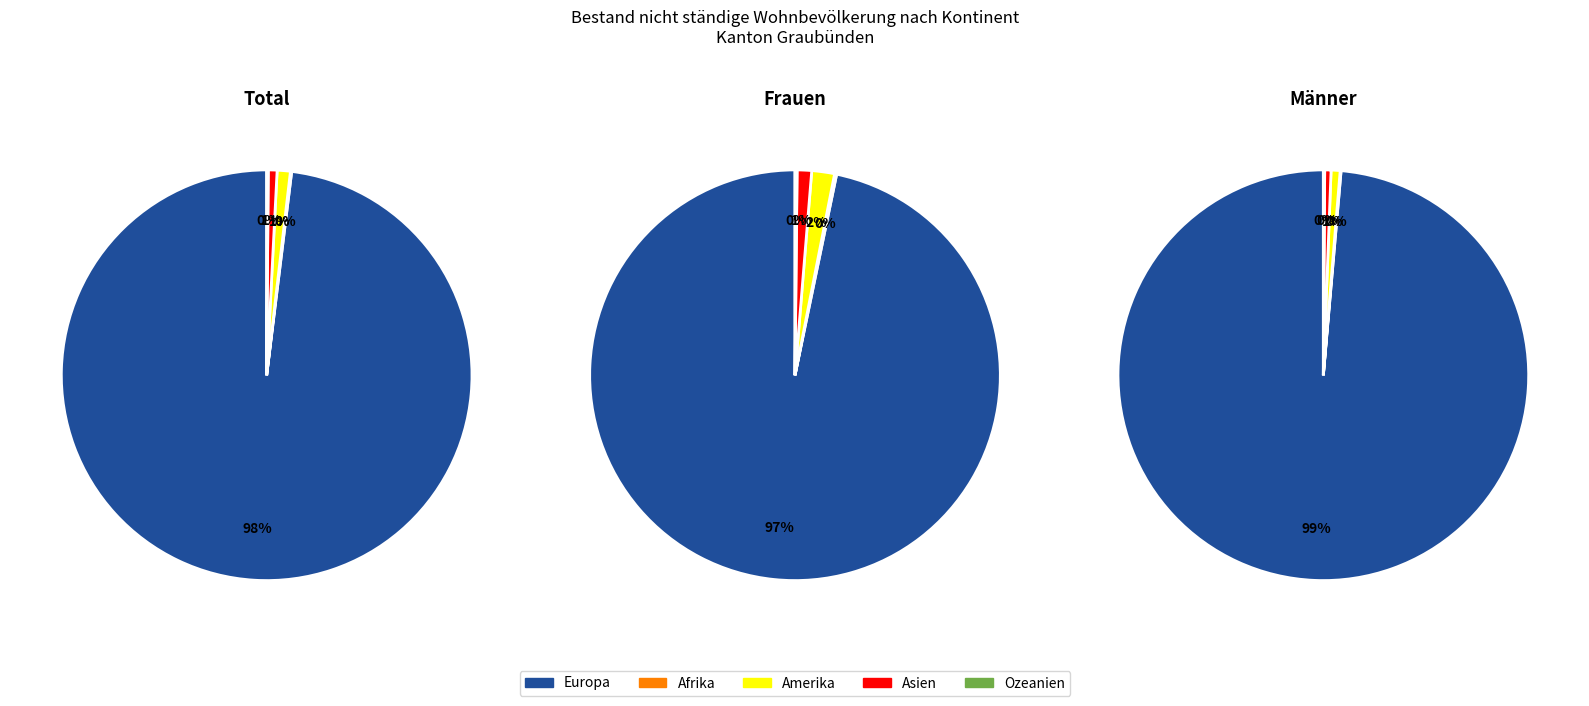

What is the smallest slice in the pie chart?

Afrika